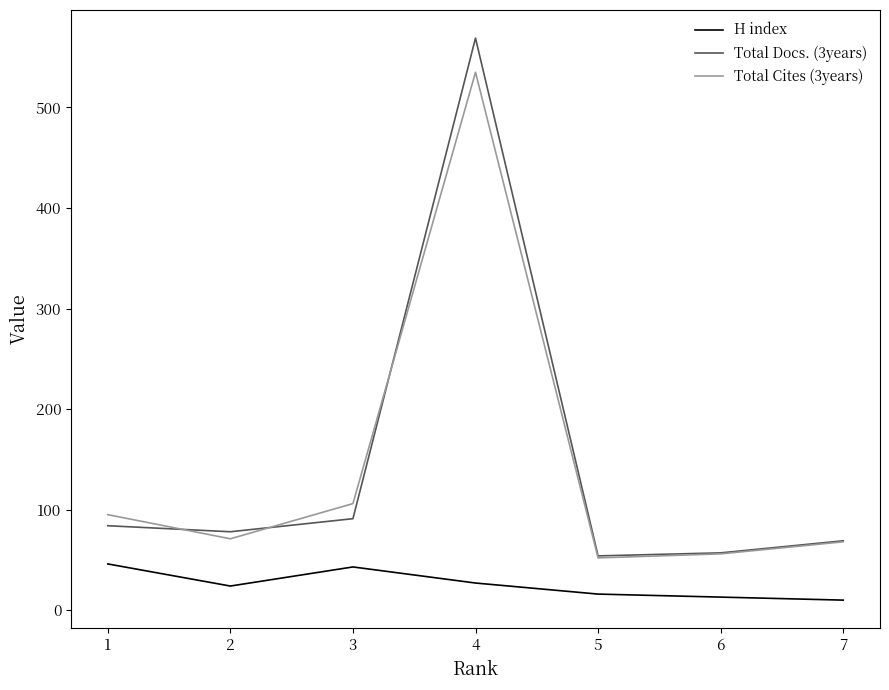

Which series changed the most between 4 and 6?

Total Docs. (3years)